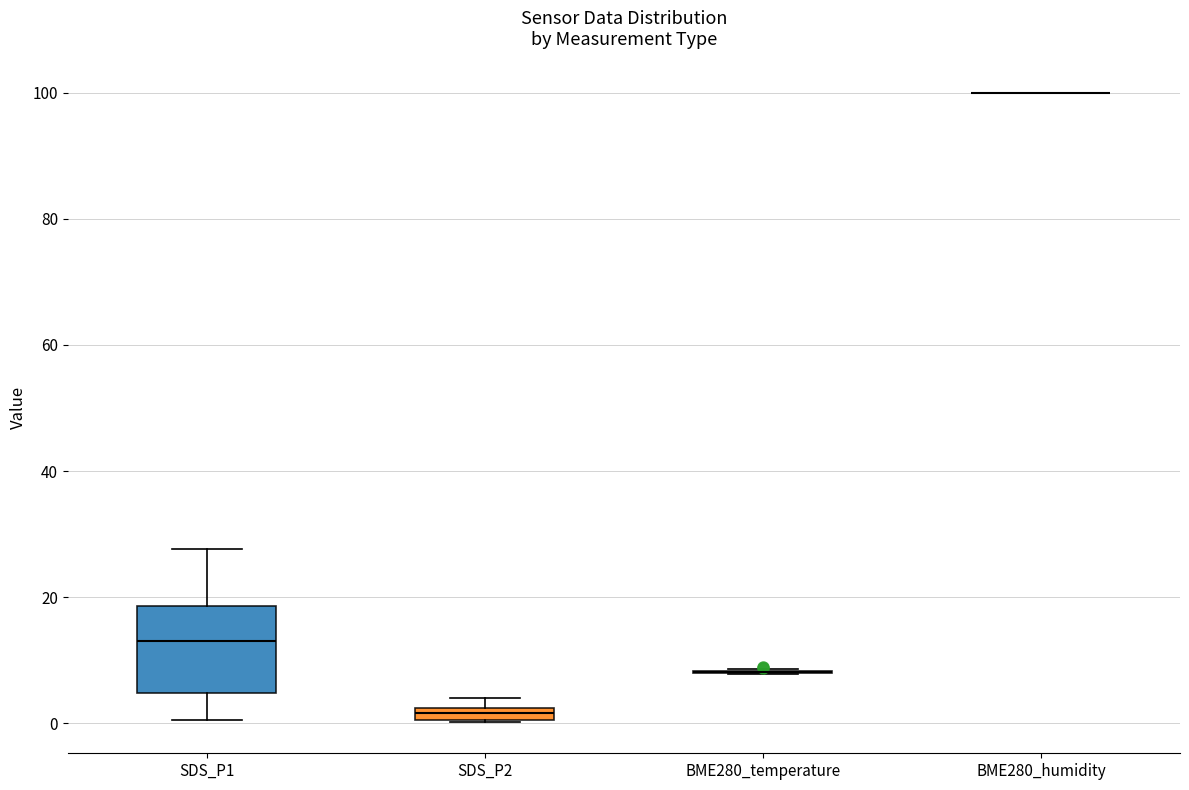

Which box is the tallest, from its lower edge to its upper edge?

SDS_P1